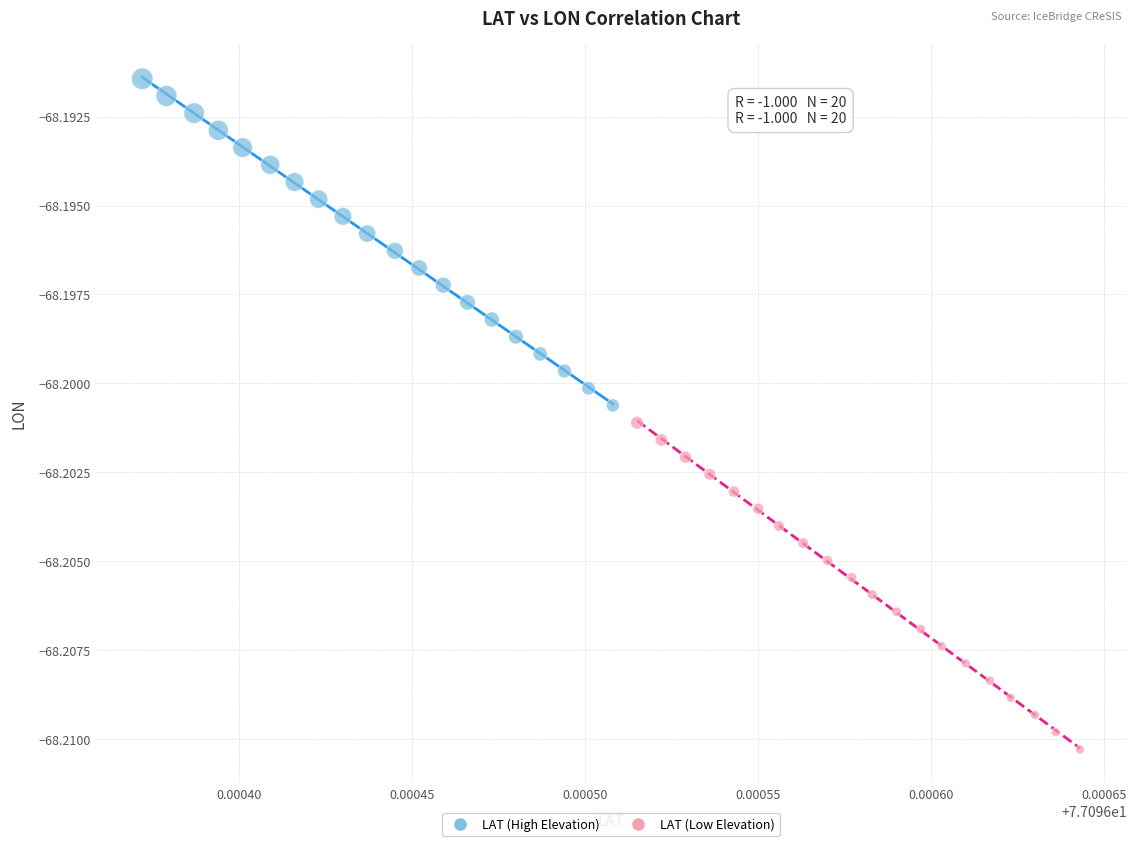

Which series reaches the maximum Y coordinate?

LAT (High Elevation)